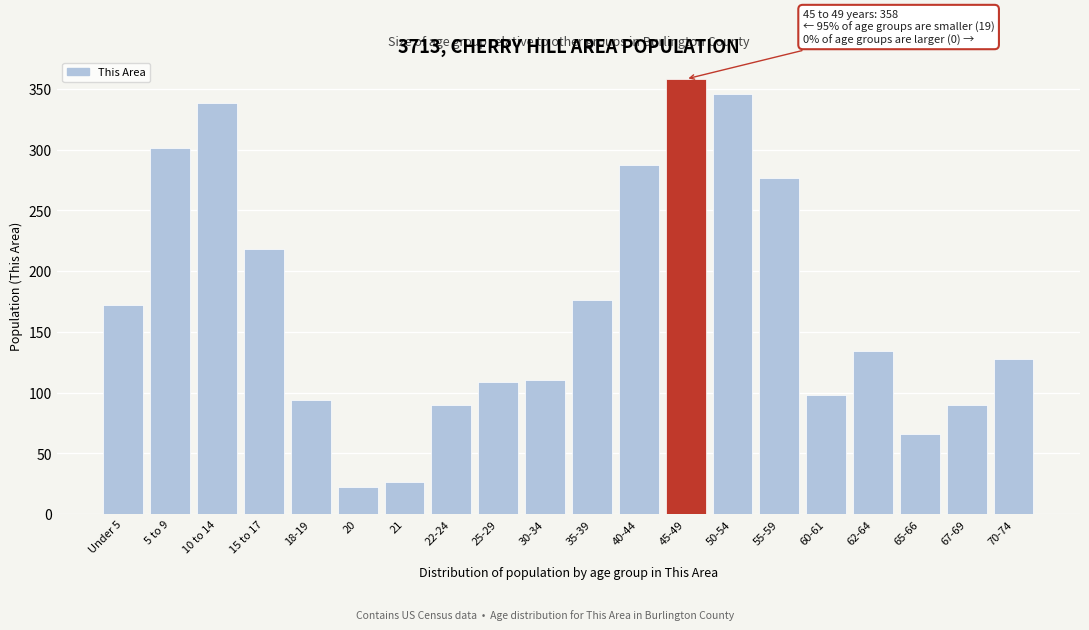

What is the ratio of the value at 65-66 to the value at 60-61?

0.7